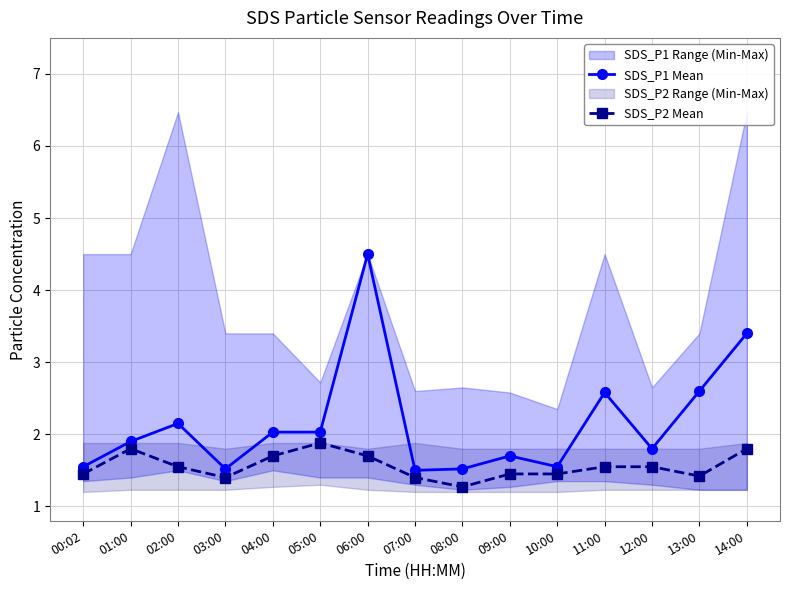

True or false: SDS_P2 Mean and SDS_P1 Mean cross at least once.

False